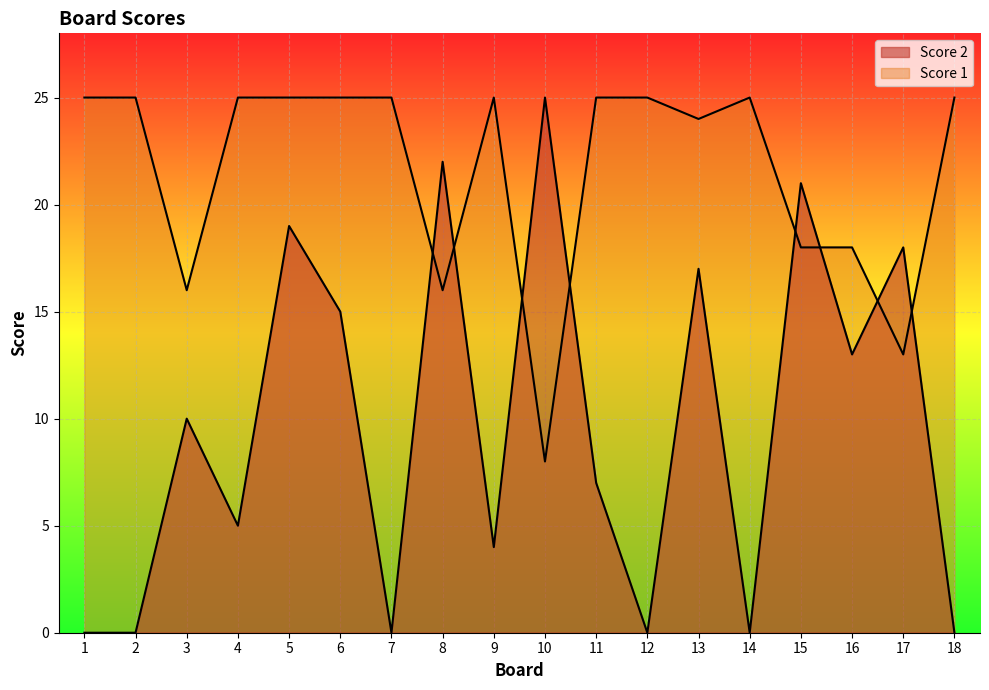

Reading right to left, extract all data points from this chart.

Score 2: 0	18	13	21	0	17	0	7	25	4	22	0	15	19	5	10	0	0
Score 1: 25	13	18	18	25	24	25	25	8	25	16	25	25	25	25	16	25	25